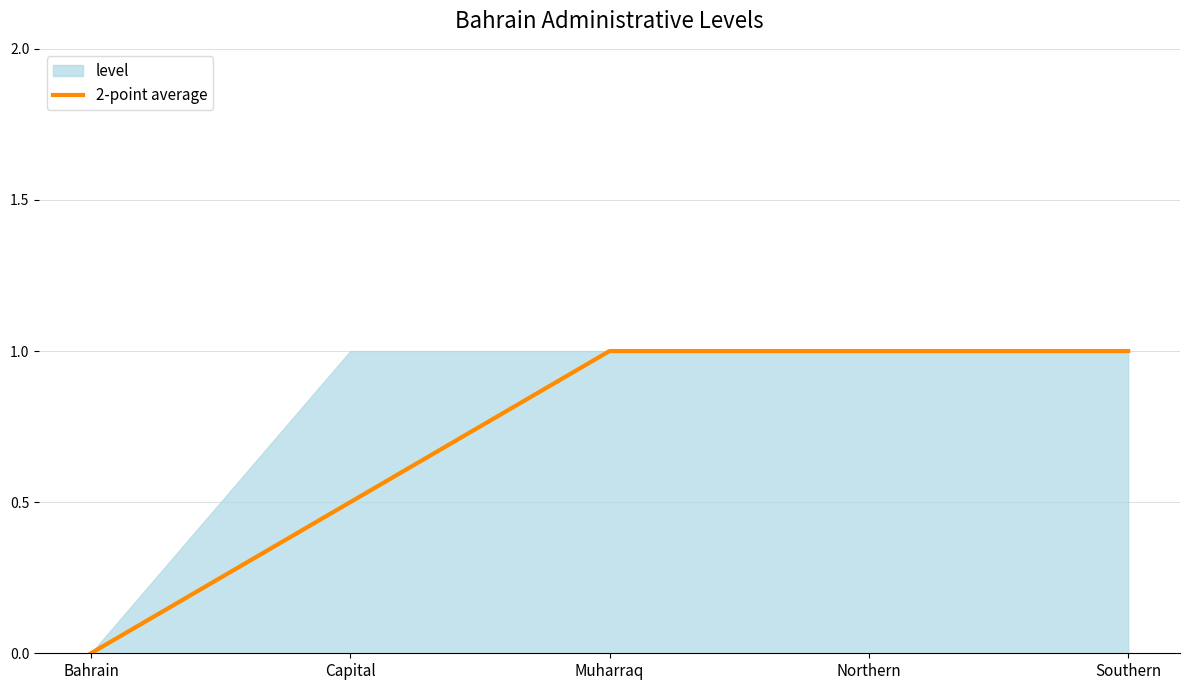

What is the label of the 1st point from the right?

Southern